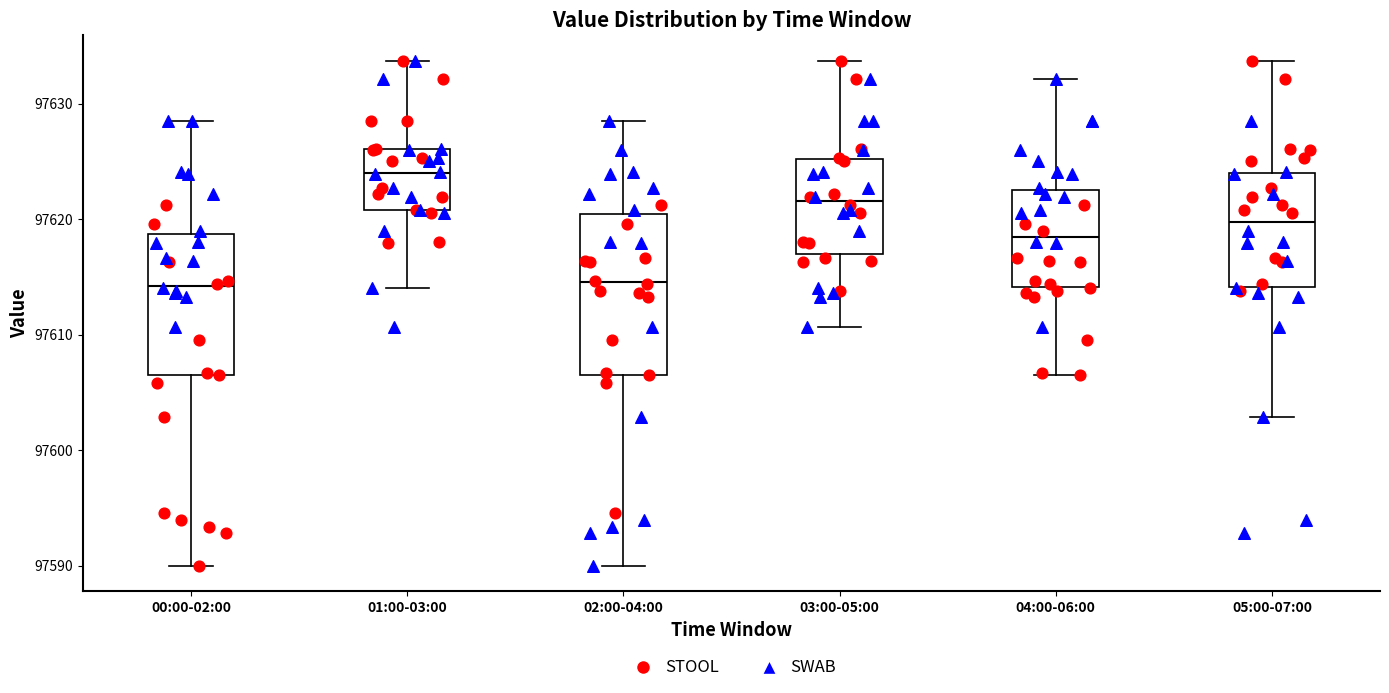

Comparing the boxes themselves (not the whiskers), which one is the tallest?

02:00-04:00